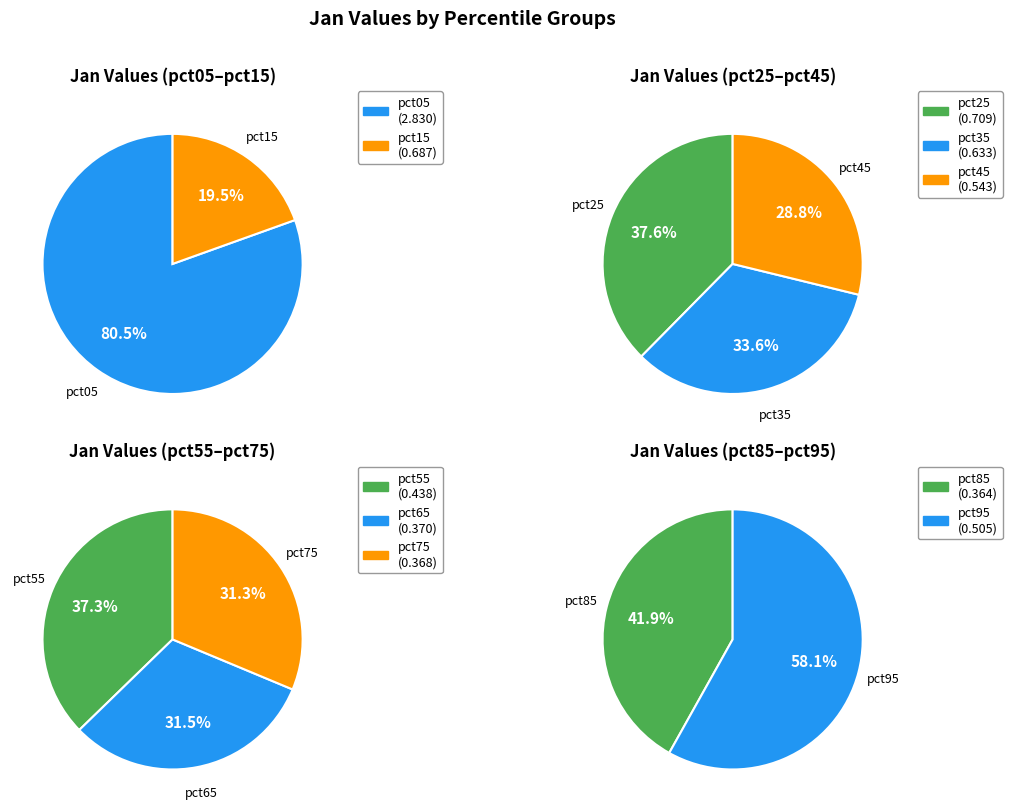

Which has a higher value, pct85 or pct45?

pct45